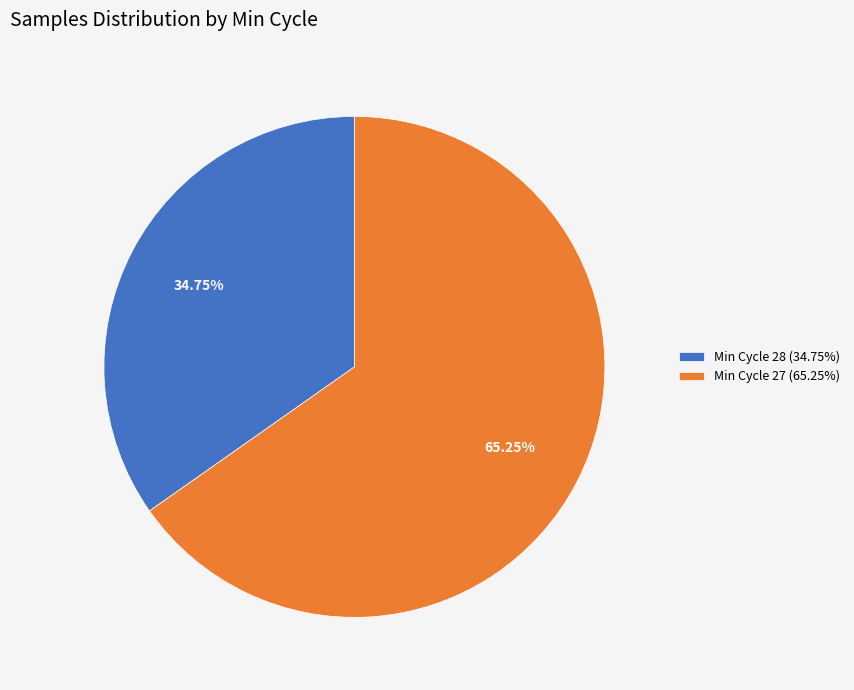

Does any single category account for the majority?

Yes